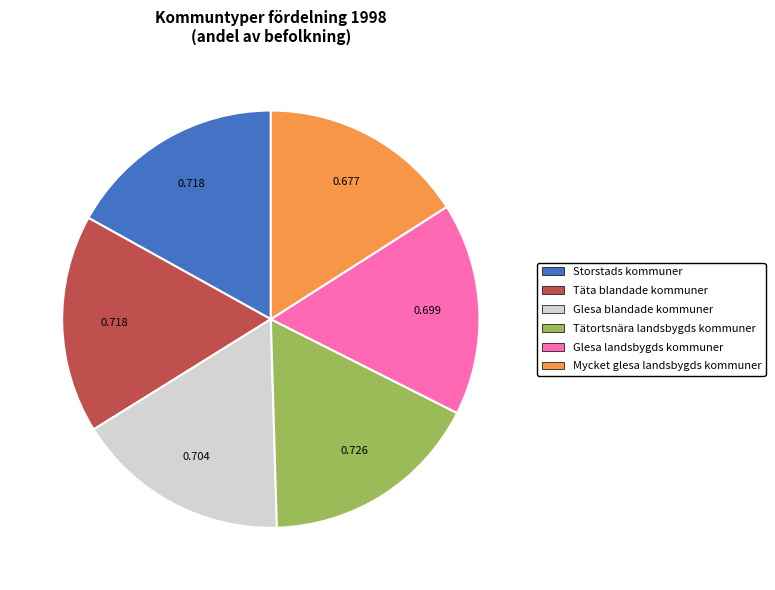

Is there any slice that represents more than half of the pie?

No